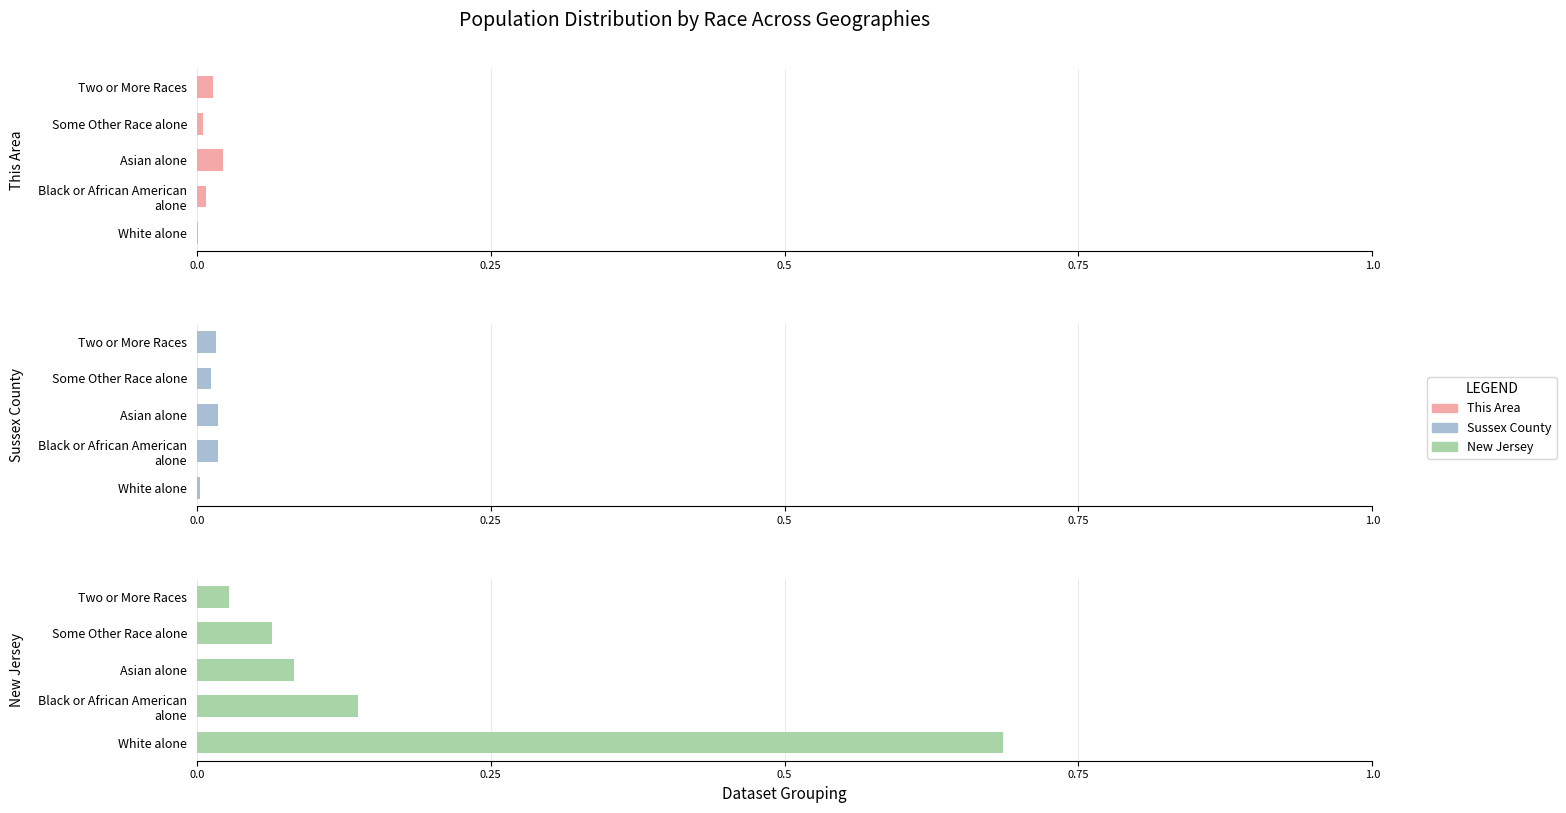

What are all the series names shown in the legend?

This Area, Sussex County, New Jersey